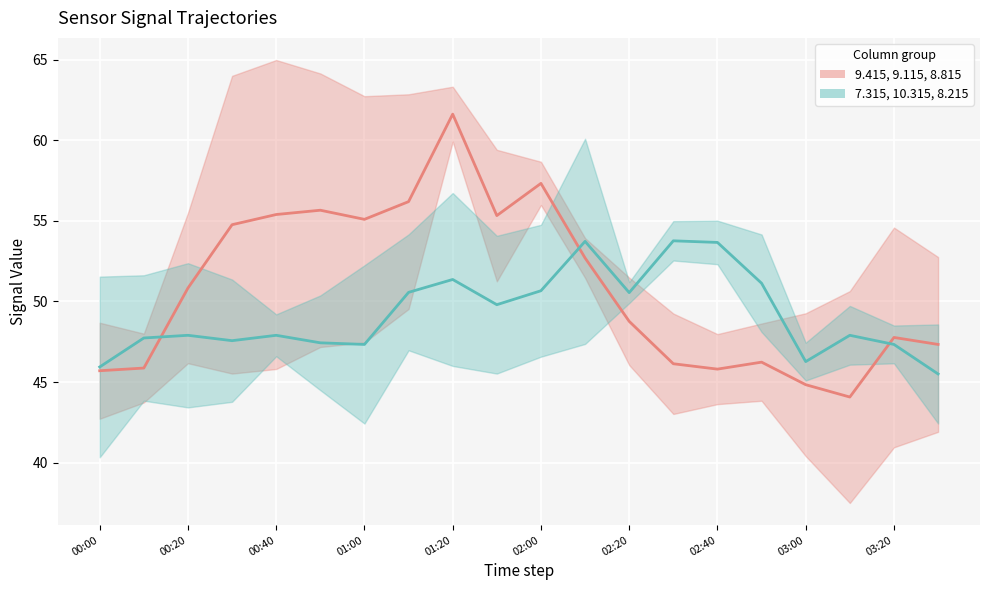

In 7.315 / 10.315 / 8.215 group, how many points are higher than both neighbors (excluding endpoints)?

6